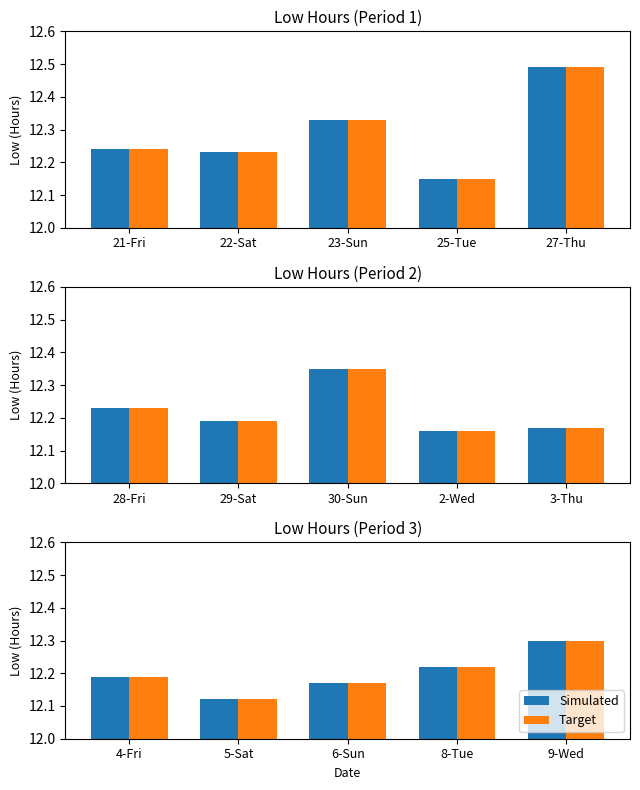

The Simulated series shows 3.8 at 4-Fri. True or false?

False